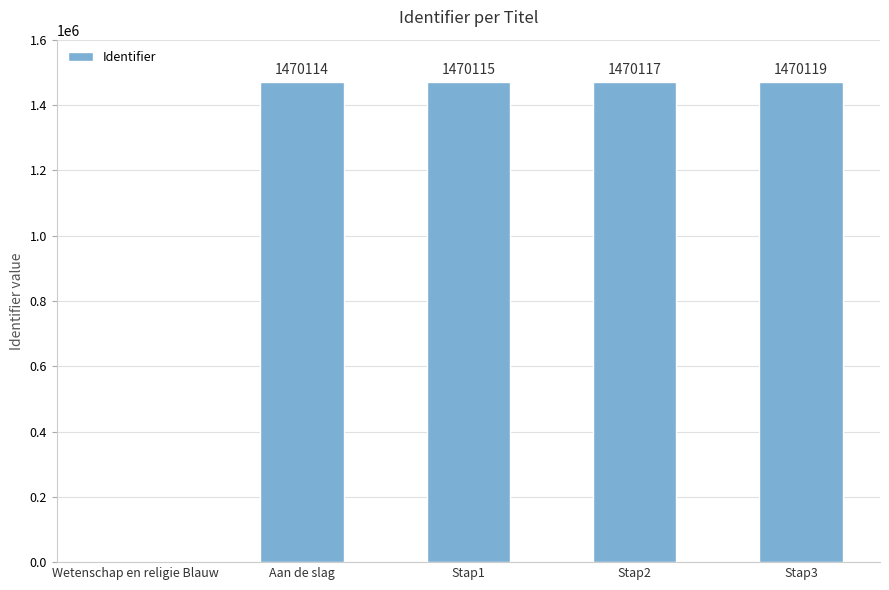

What is the average value?

1176093